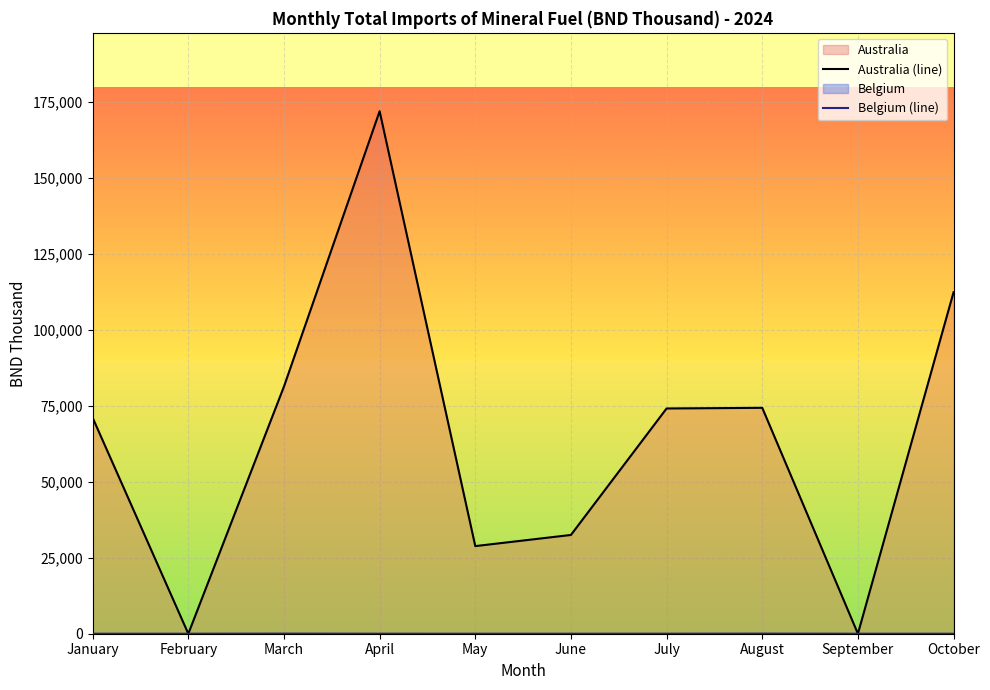

What is the greatest value displayed?

171984.1